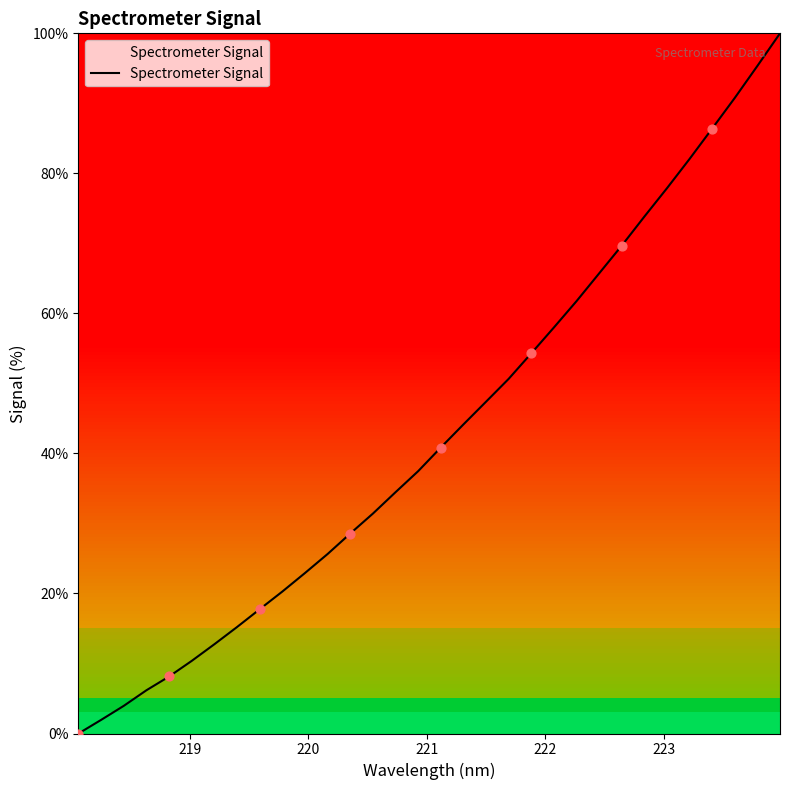

What is the difference between the maximum and minimum values?

100.0